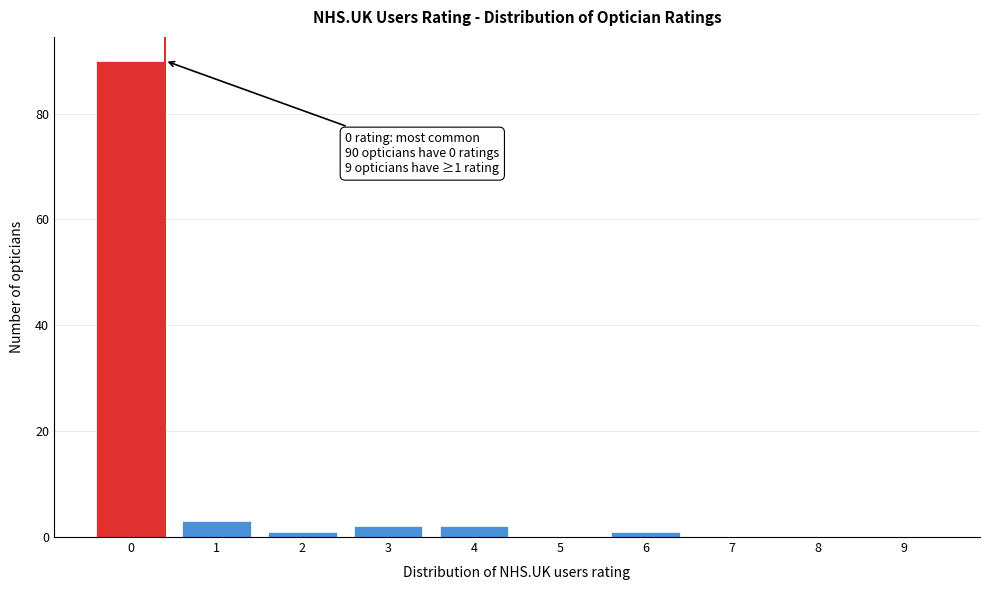

Reading left to right, list all the values displayed in this chart.

0=90	1=3	2=1	3=2	4=2	5=0	6=1	7=0	8=0	9=0